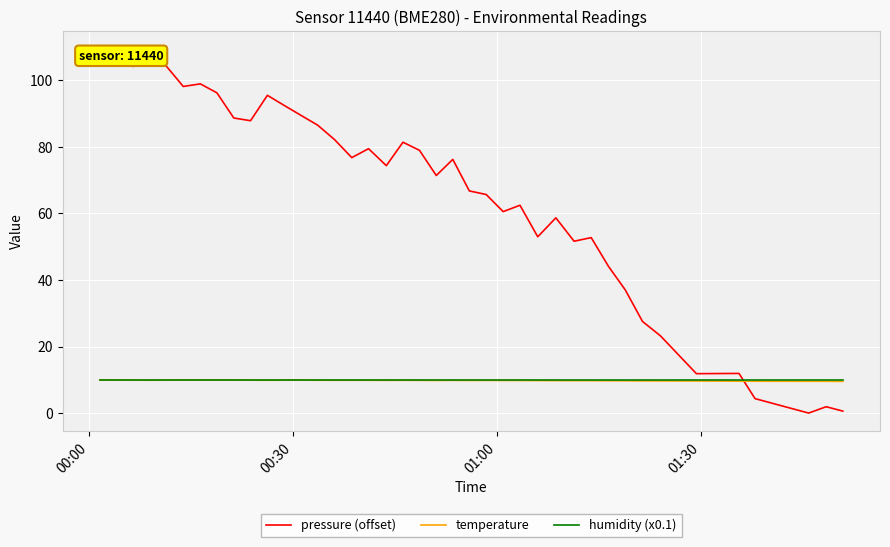

List the series in order of their peak value, highest first.

pressure (offset), humidity (x0.1), temperature